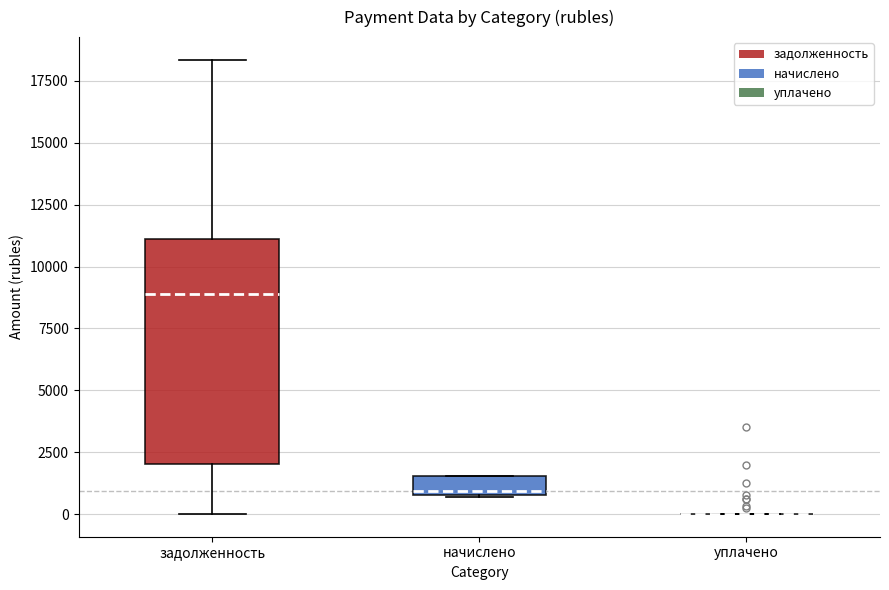

Reading left to right, read every box against the y-axis: the position of its median line, the range the box covers, and the ends of its whiskers. The values are not printed on the chart, so give them approximately, as read against the axis.

задолженность: median 9000, box 2000 to 11000, whiskers 0 to 18500
начислено: median 1000 (just above the box's lower edge), box 1000 to 1500, whiskers 500 to 1500
уплачено: box collapsed to a line at 0, whiskers 0 to 0